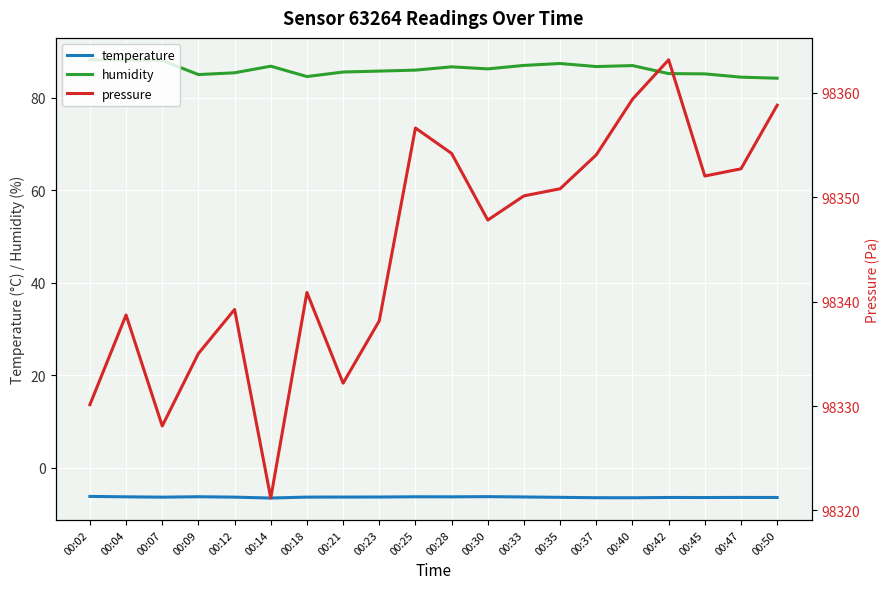

Reading left to right, list all the values displayed in this chart.

temperature: 00:02=-6.2	00:04=-6.3	00:07=-6.3	00:09=-6.2	00:12=-6.3	00:14=-6.5	00:18=-6.3	00:21=-6.3	00:23=-6.3	00:25=-6.3	00:28=-6.3	00:30=-6.2	00:33=-6.3	00:35=-6.4	00:37=-6.5	00:40=-6.5	00:42=-6.4	00:45=-6.4	00:47=-6.4	00:50=-6.4
humidity: 00:02=88.2	00:04=88.2	00:07=88.0	00:09=85.0	00:12=85.4	00:14=86.8	00:18=84.5	00:21=85.5	00:23=85.7	00:25=85.9	00:28=86.7	00:30=86.2	00:33=87.0	00:35=87.4	00:37=86.7	00:40=86.9	00:42=85.2	00:45=85.1	00:47=84.4	00:50=84.2
pressure: 00:02=98330.1	00:04=98338.7	00:07=98328.1	00:09=98335.0	00:12=98339.2	00:14=98321.2	00:18=98340.9	00:21=98332.2	00:23=98338.2	00:25=98356.6	00:28=98354.2	00:30=98347.8	00:33=98350.1	00:35=98350.8	00:37=98354.1	00:40=98359.4	00:42=98363.2	00:45=98352.0	00:47=98352.7	00:50=98358.8